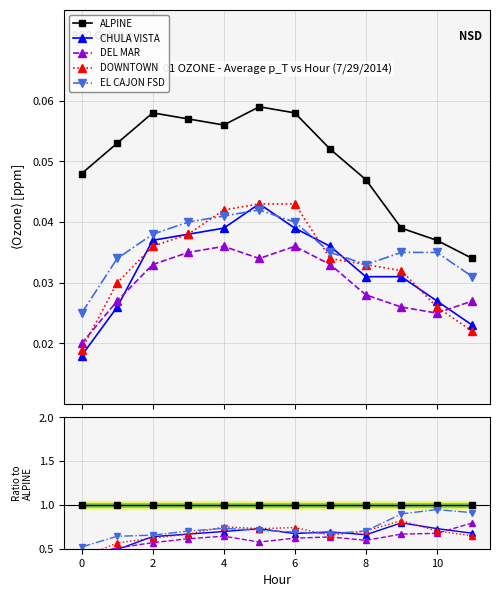

What is the difference between the maximum and minimum values in the DOWNTOWN series?

0.4